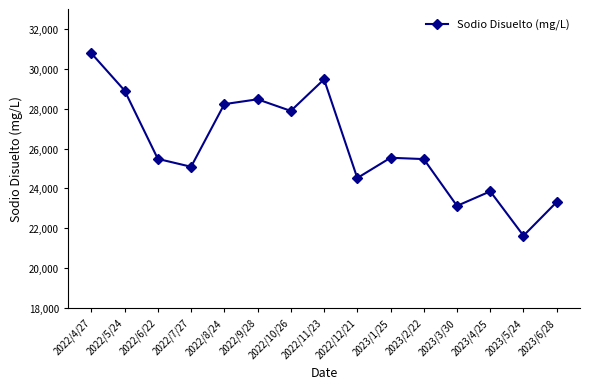

Between 2023/1/25 and 2022/8/24, which is larger?

2022/8/24